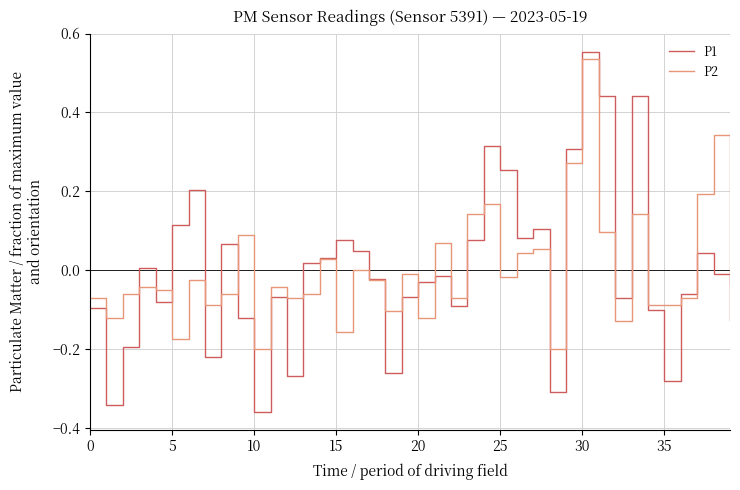

Which series has the largest range (max minus min)?

P1